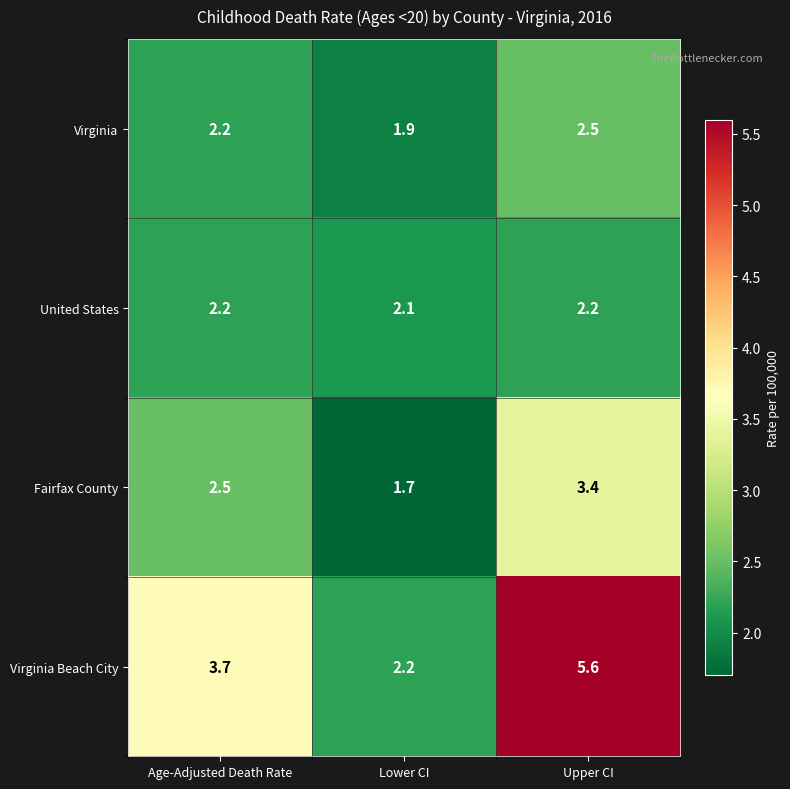

How many values in the Virginia series are below 2?

1